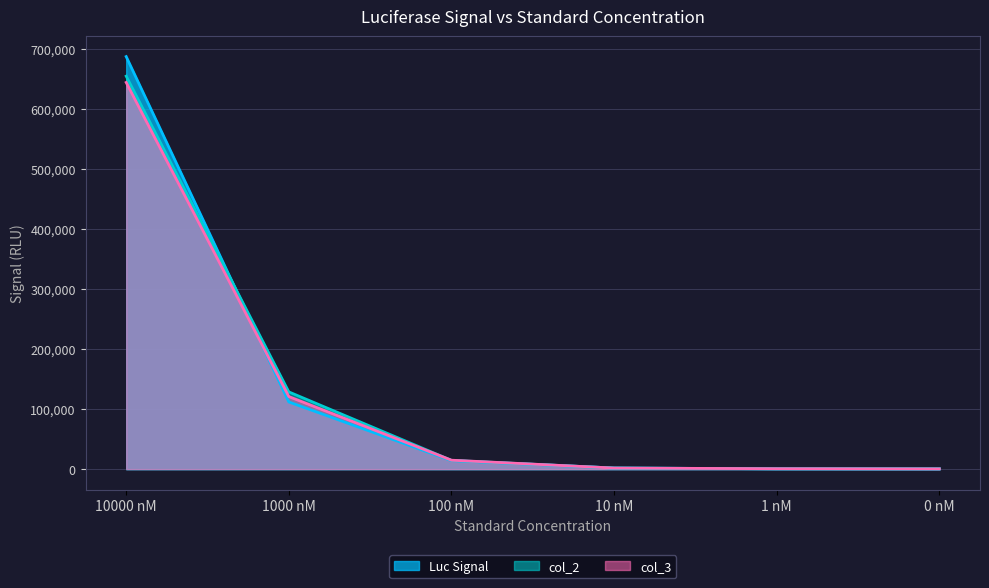

Rank the series by their maximum value, from lowest to highest.

col_3, col_2, Luc Signal